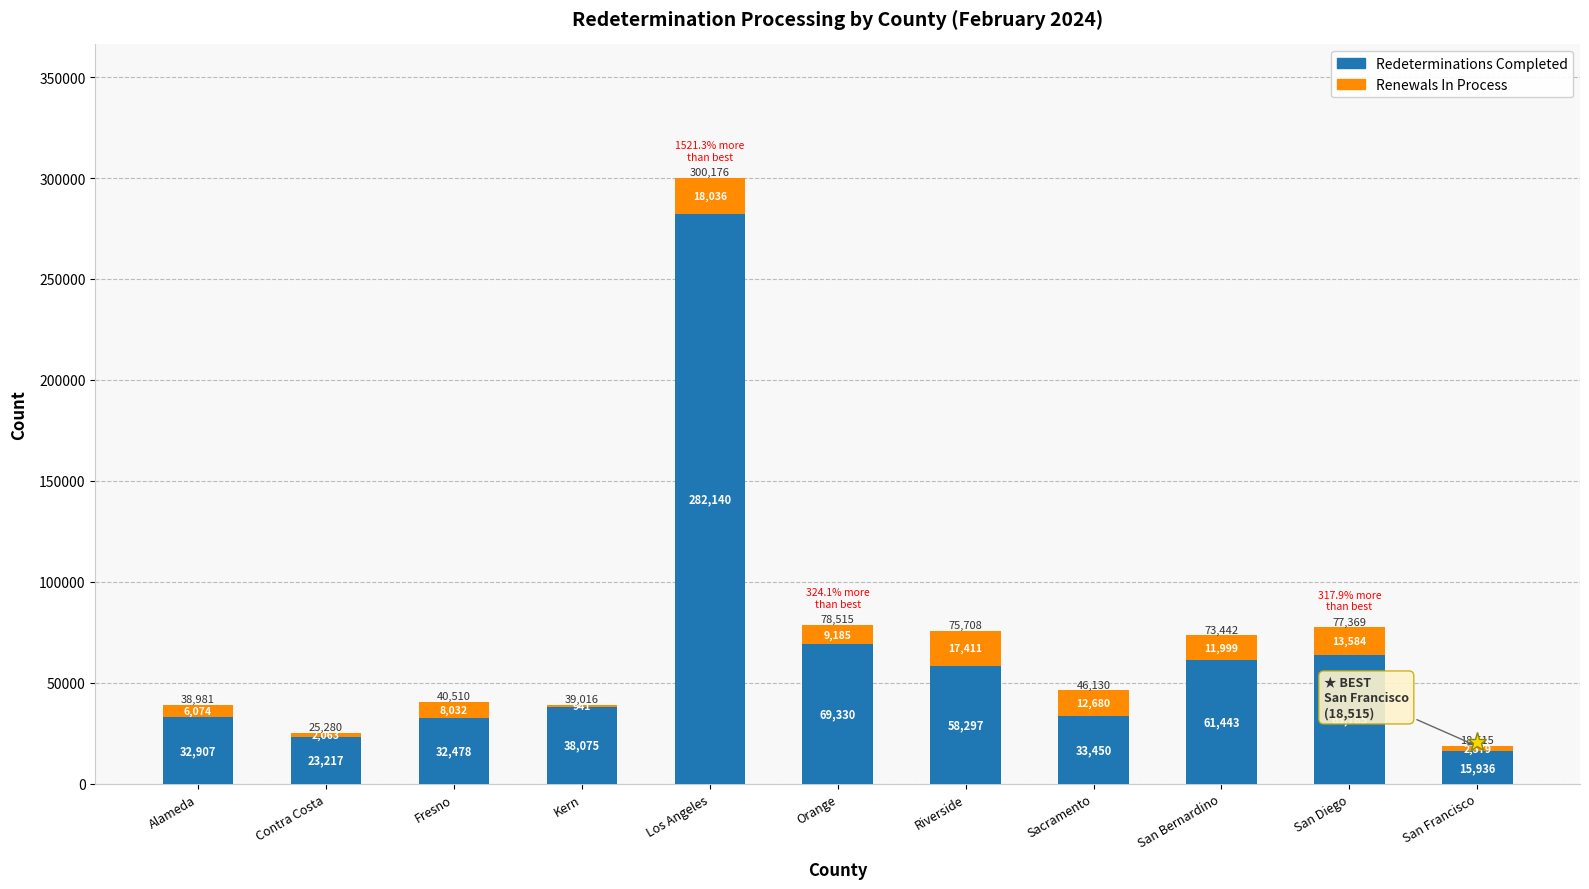

What is the total value across all series at Kern?

39016